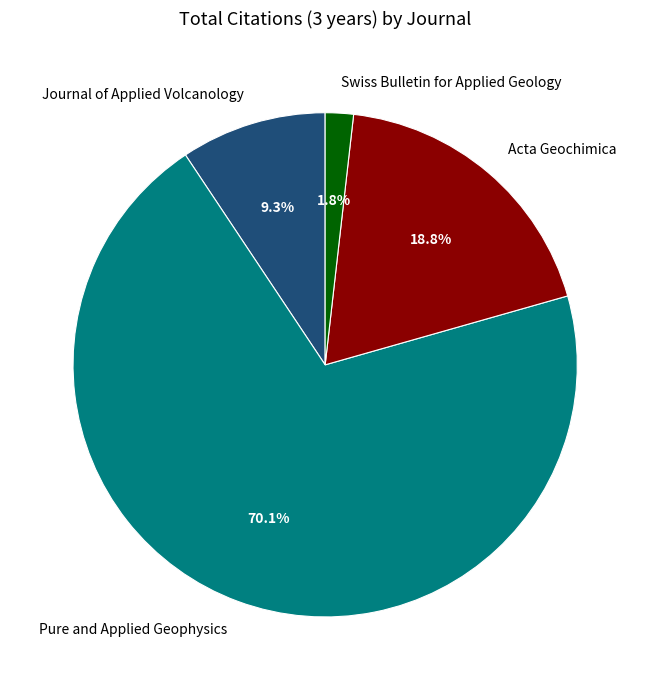

Approximately how many times larger is the value at Journal of Applied Volcanology compared to Pure and Applied Geophysics?

0.1